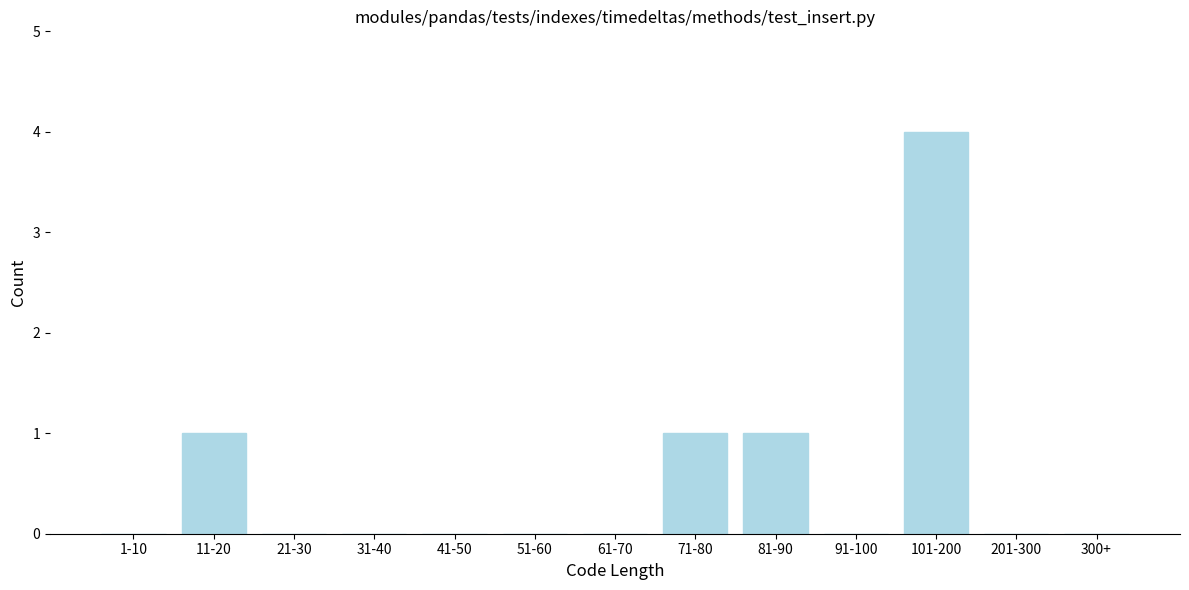

Reading right to left, what are all the values shown in this chart?

300+=0	201-300=0	101-200=4	91-100=0	81-90=1	71-80=1	61-70=0	51-60=0	41-50=0	31-40=0	21-30=0	11-20=1	1-10=0